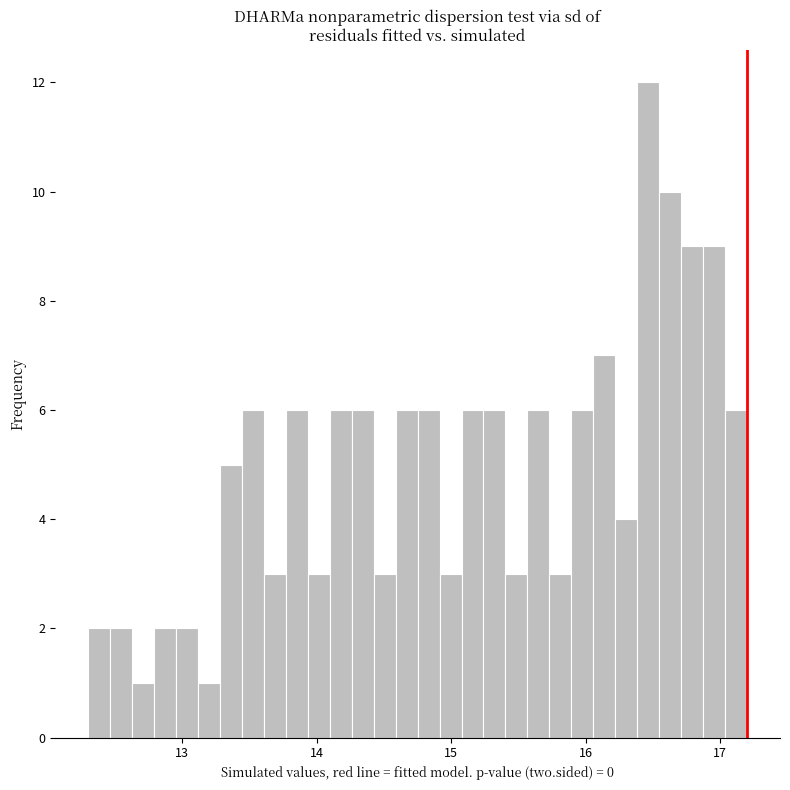

Around what value on the x-axis is the tallest bar? Give the approximate position of its centre, as read against the axis.

16.5